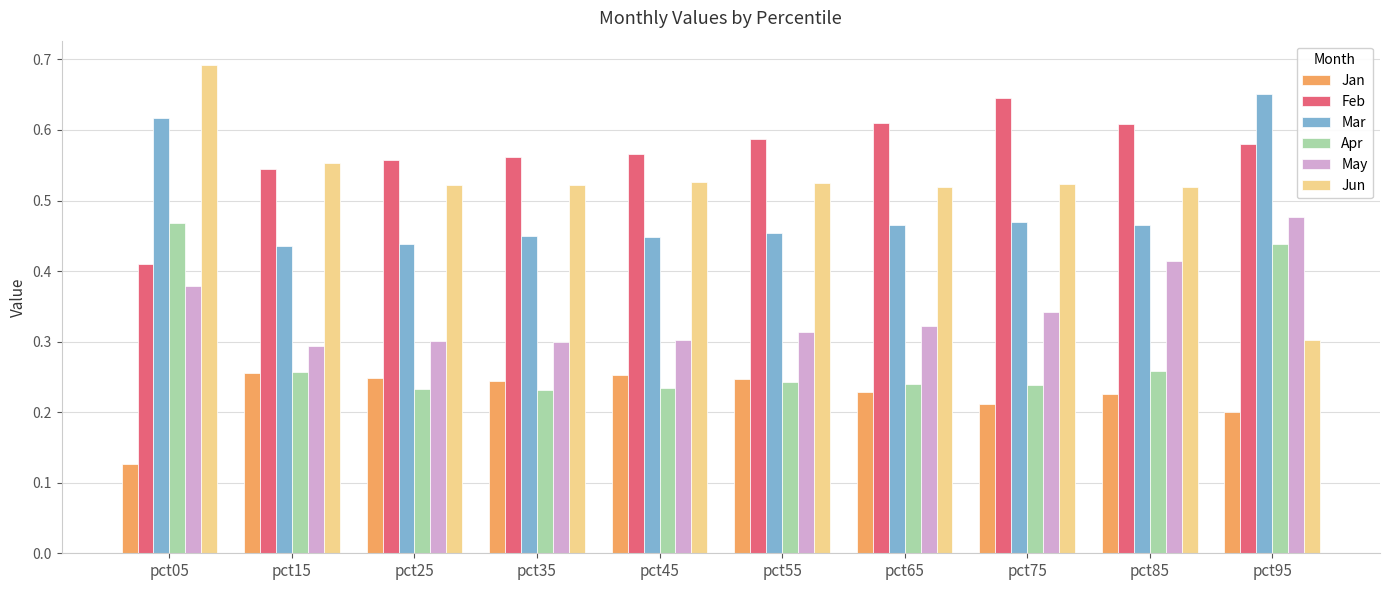

What is the sum of all Jun values?

5.2